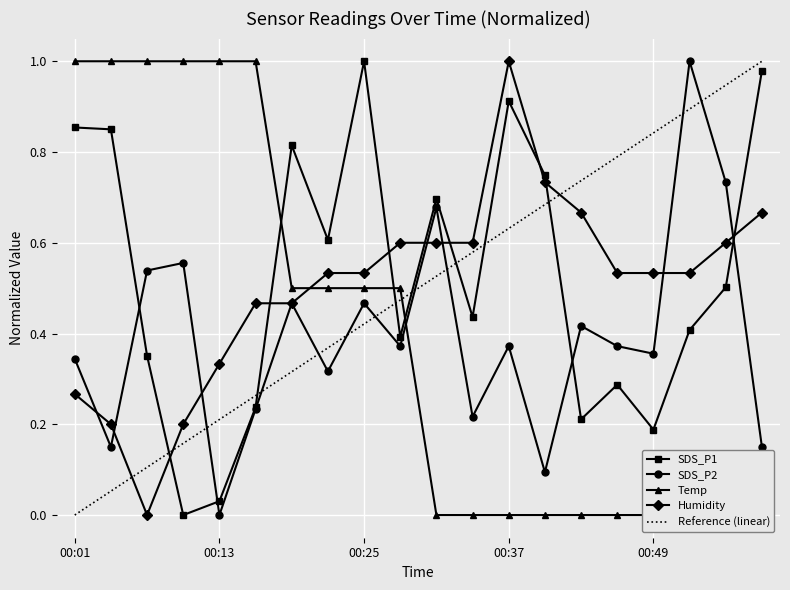

Rank the series at 00:01 from highest to lowest value.

Temp, SDS_P1, SDS_P2, Humidity, Reference (linear)